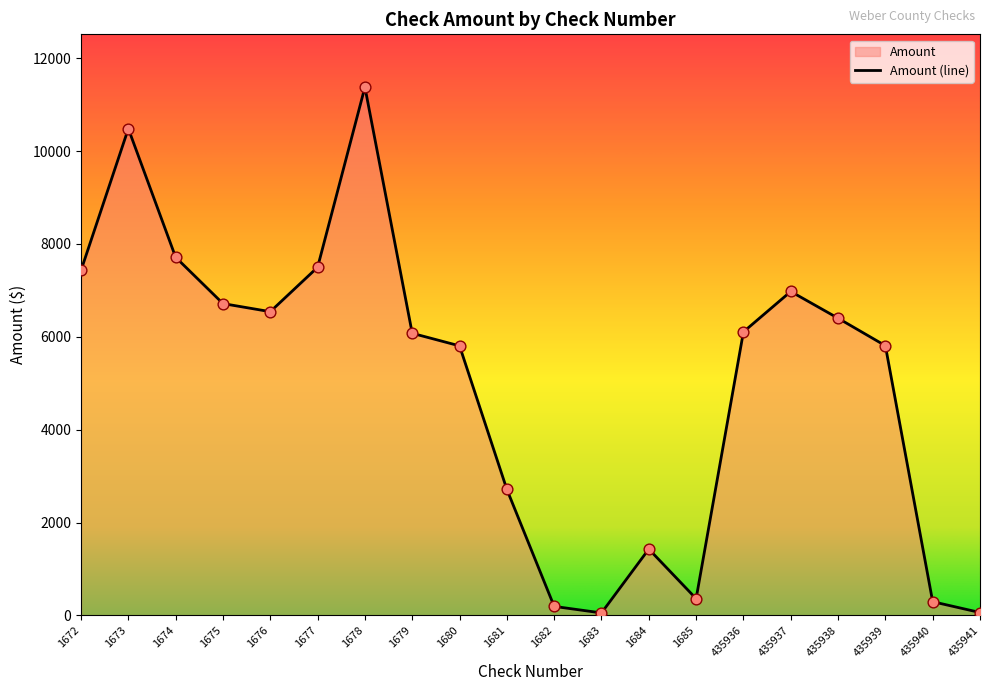

Between 435940 and 1674, which is larger?

1674